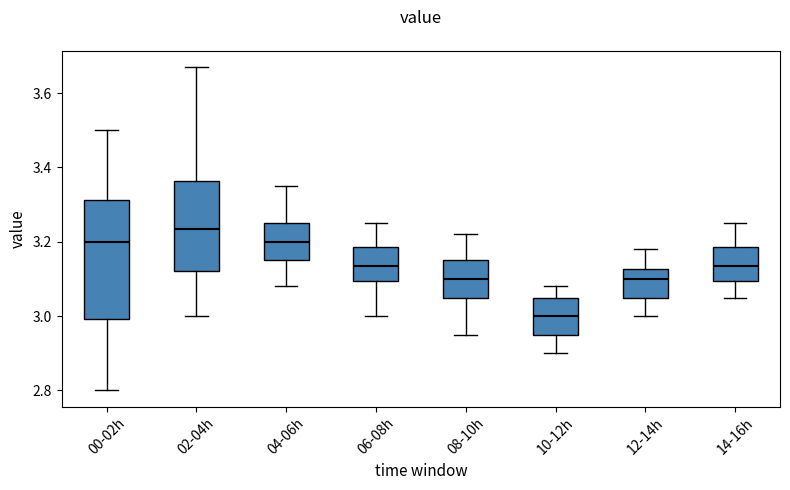

Comparing the boxes themselves (not the whiskers), which one is the tallest?

00-02h